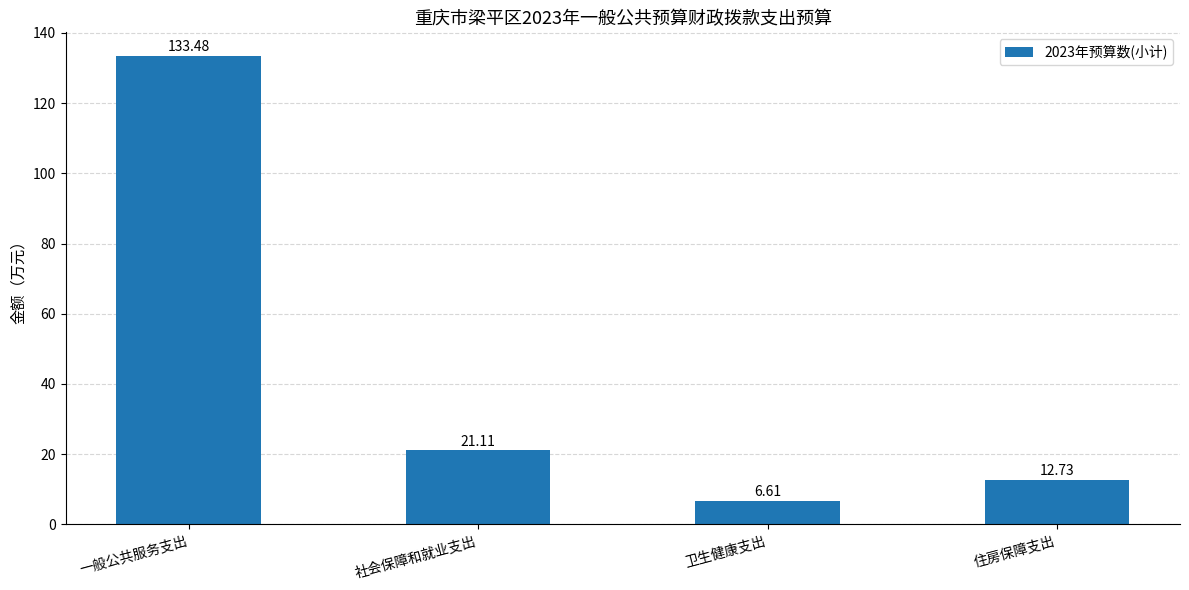

Reading left to right, what are all the values shown in this chart?

133.5	21.1	6.6	12.7